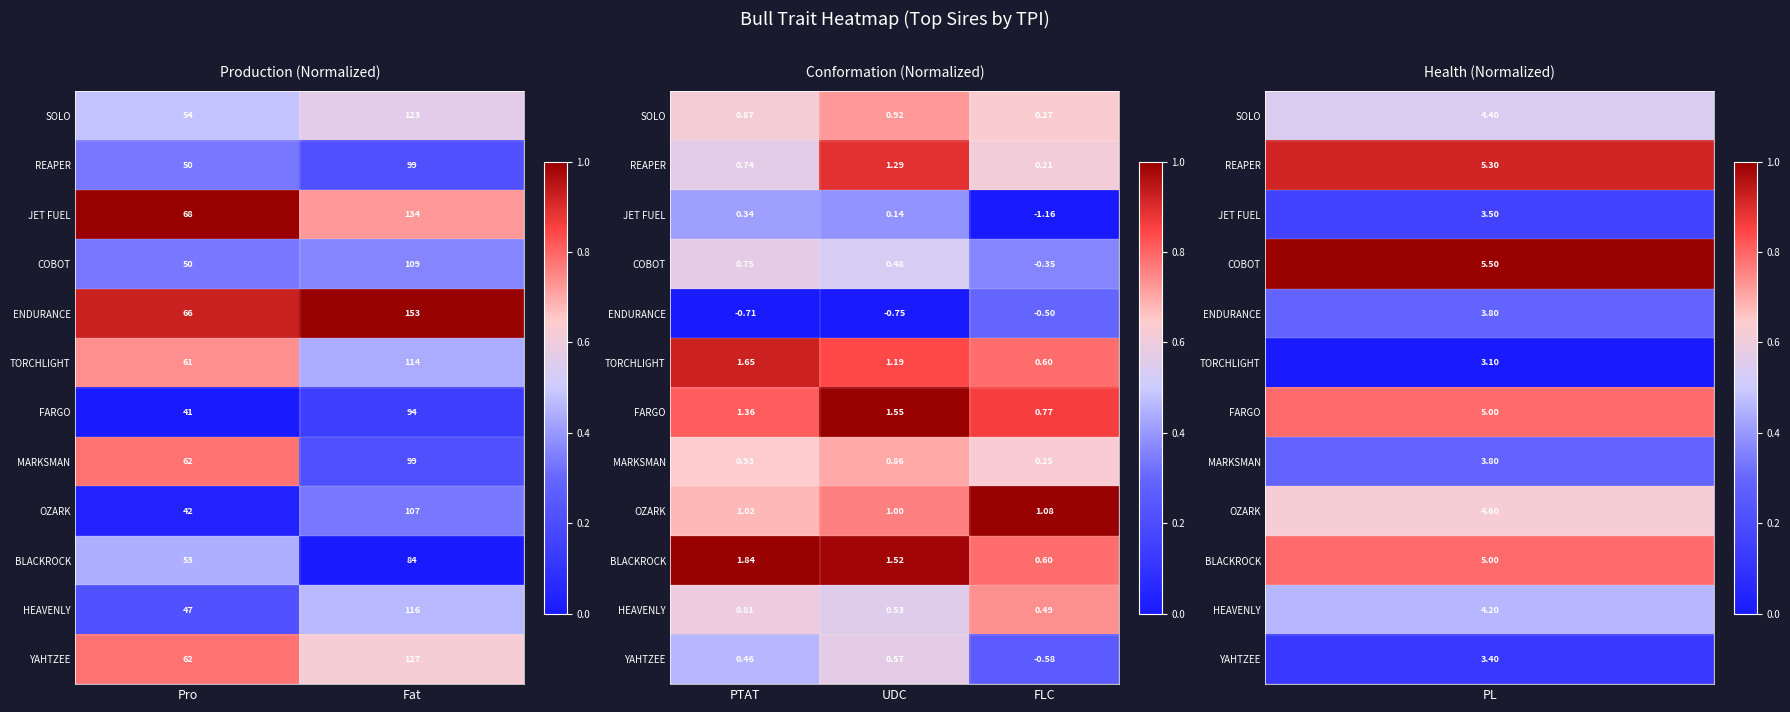

How many data points does each series have?

3